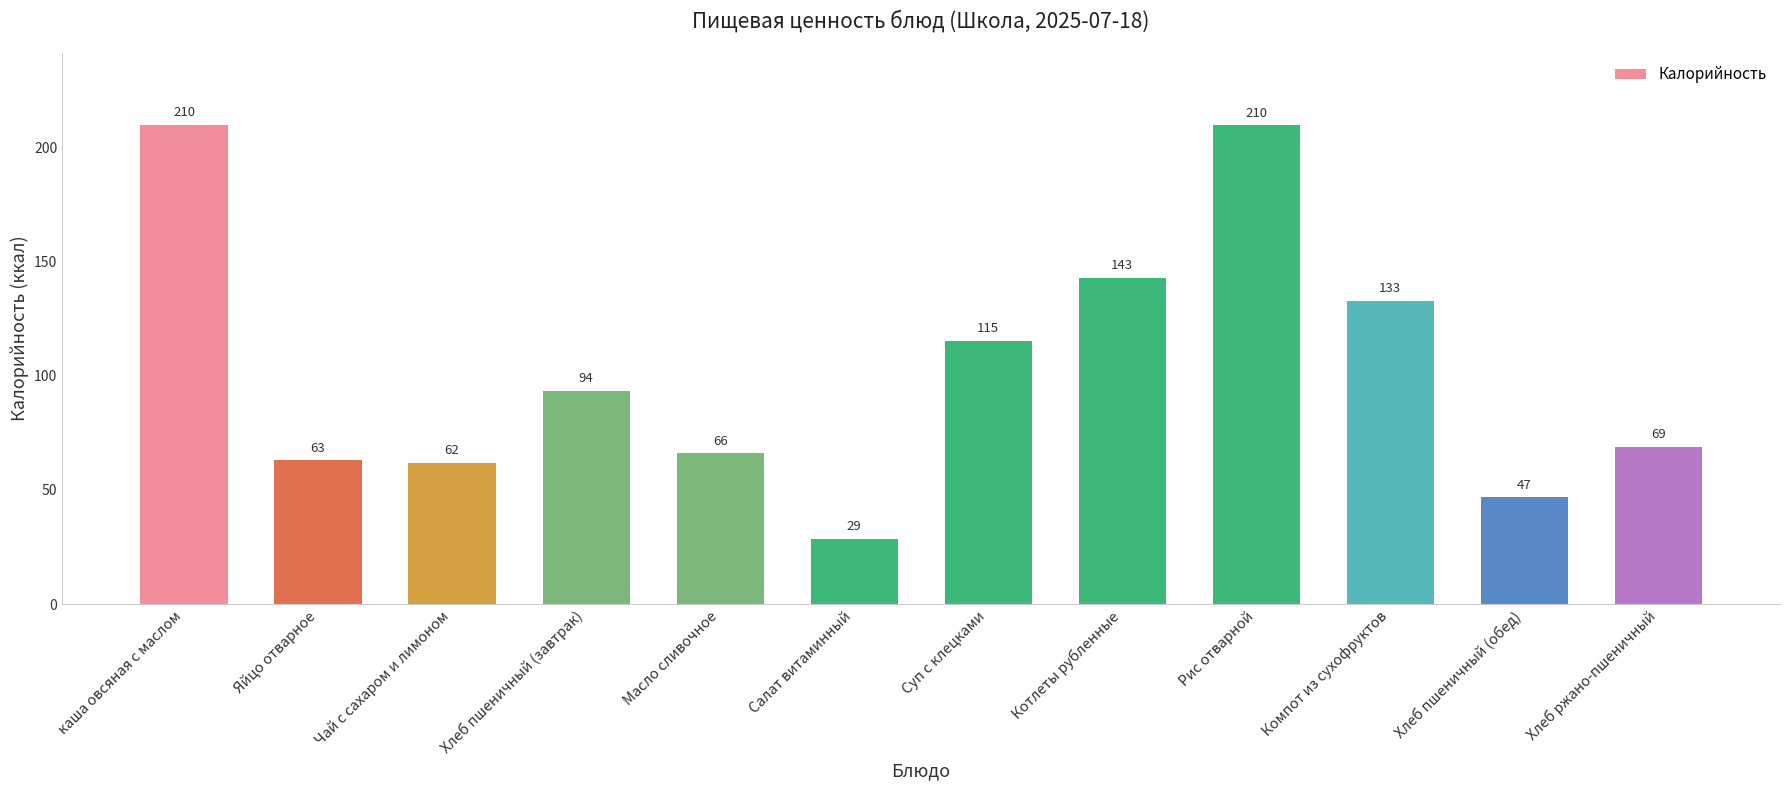

What is the smallest value displayed?

28.7